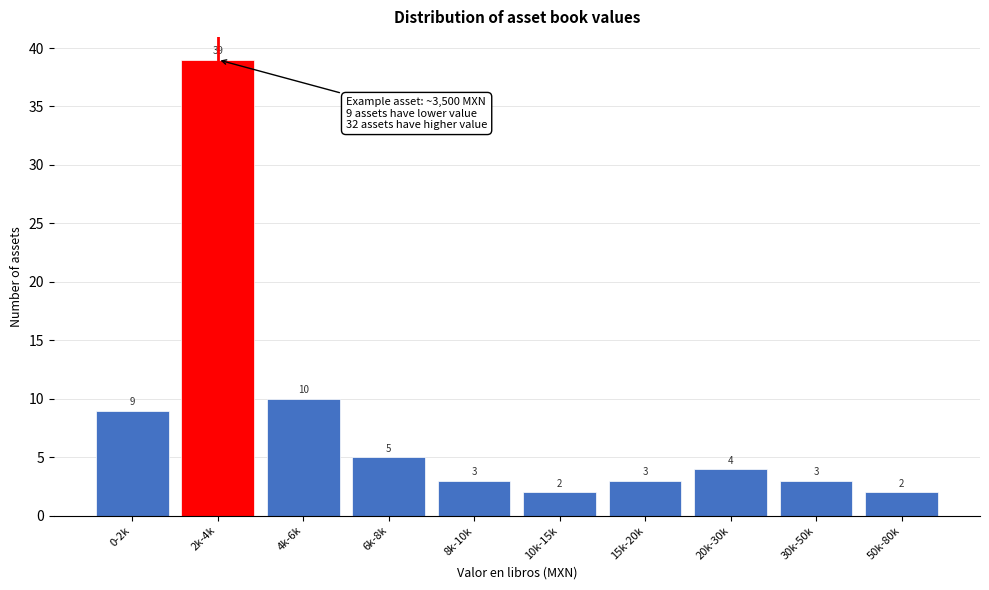

Reading left to right, transcribe all the data shown in this chart.

0-2k=9	2k-4k=39	4k-6k=10	6k-8k=5	8k-10k=3	10k-15k=2	15k-20k=3	20k-30k=4	30k-50k=3	50k-80k=2